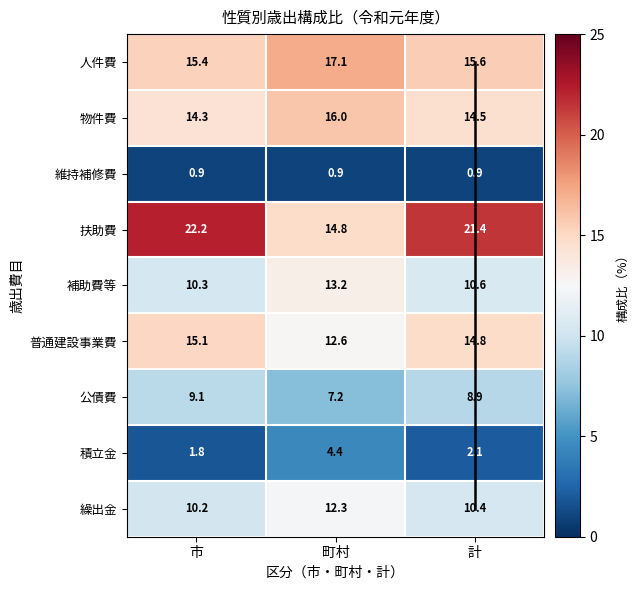

Is it true that 人件費 equals 24.1 at 町村?

False